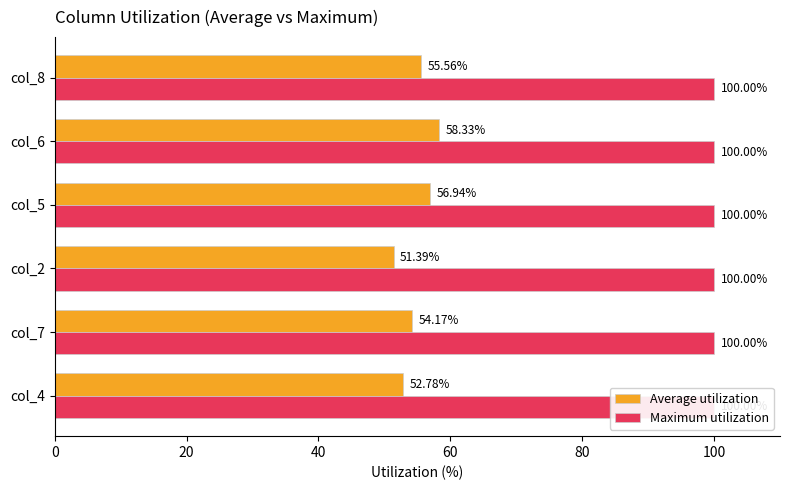

What is the lowest value of the Average utilization series?

51.4